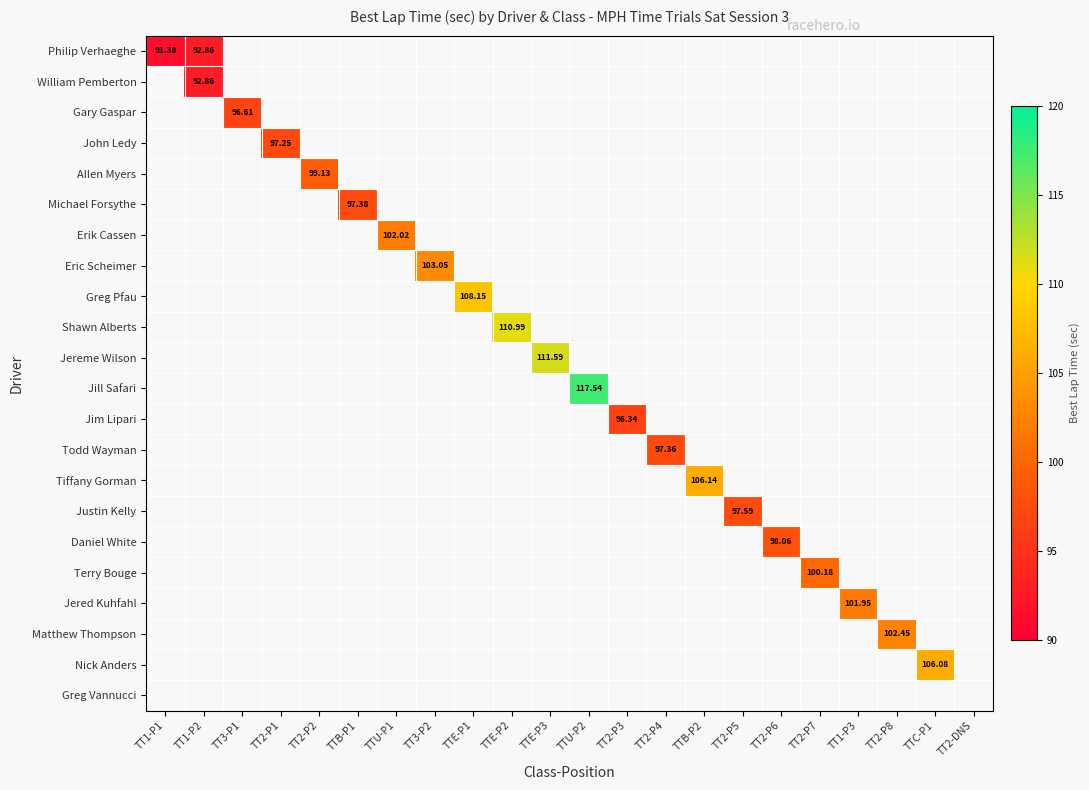

Rank the categories by William Pemberton value from lowest to highest.

TT1-P1, TT1-P2, TT3-P1, TT2-P1, TT2-P2, TTB-P1, TTU-P1, TT3-P2, TTE-P1, TTE-P2, TTE-P3, TTU-P2, TT2-P3, TT2-P4, TTB-P2, TT2-P5, TT2-P6, TT2-P7, TT1-P3, TT2-P8, TTC-P1, TT2-DNS